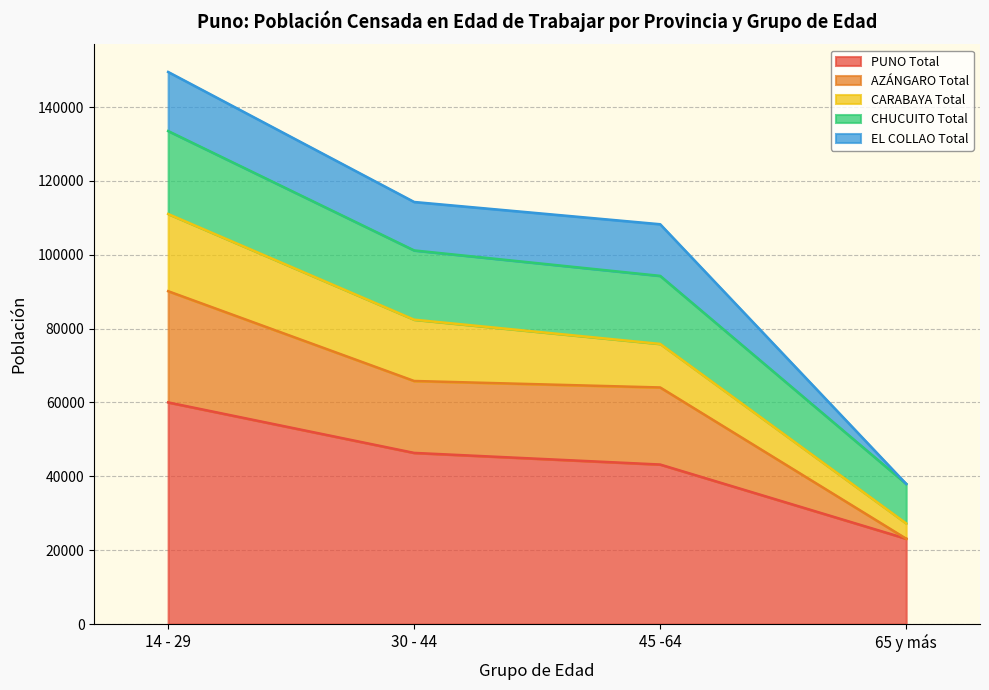

At which label does PUNO Total reach its minimum?

65 y más